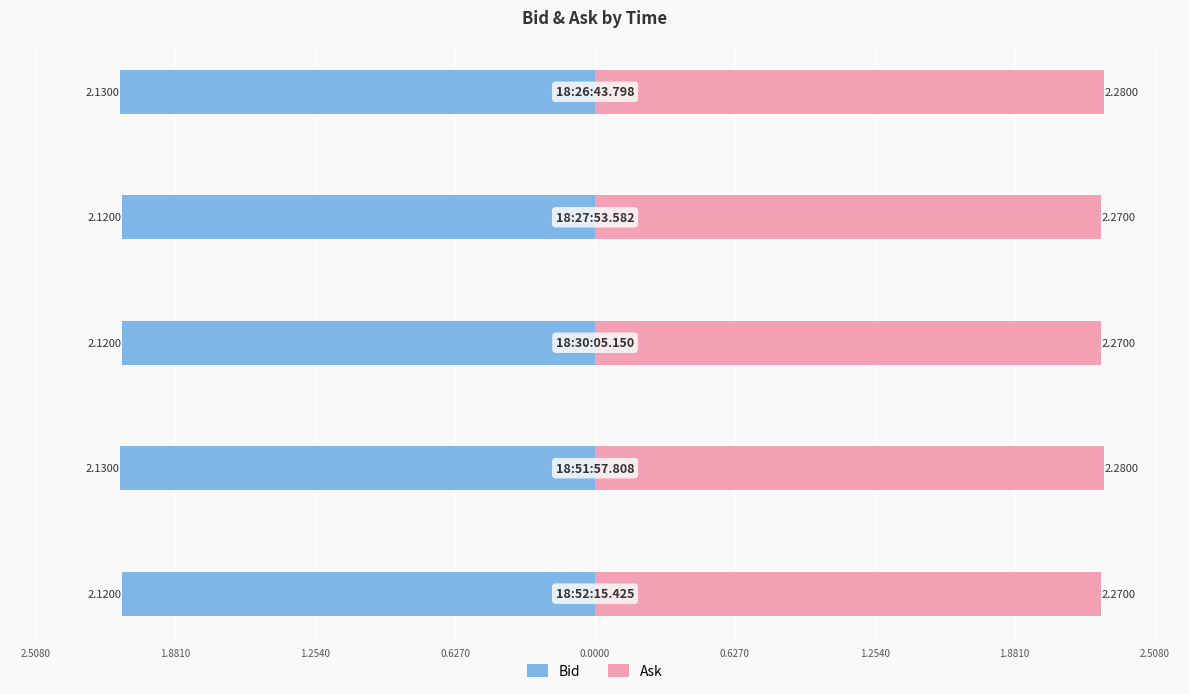

Reading left to right, what are all the values shown in this chart?

Bid: 2.5080=-2.1	1.8810=-2.1	1.2540=-2.1	0.6270=-2.1	0.0000=-2.1
Ask: 2.5080=2.3	1.8810=2.3	1.2540=2.3	0.6270=2.3	0.0000=2.3